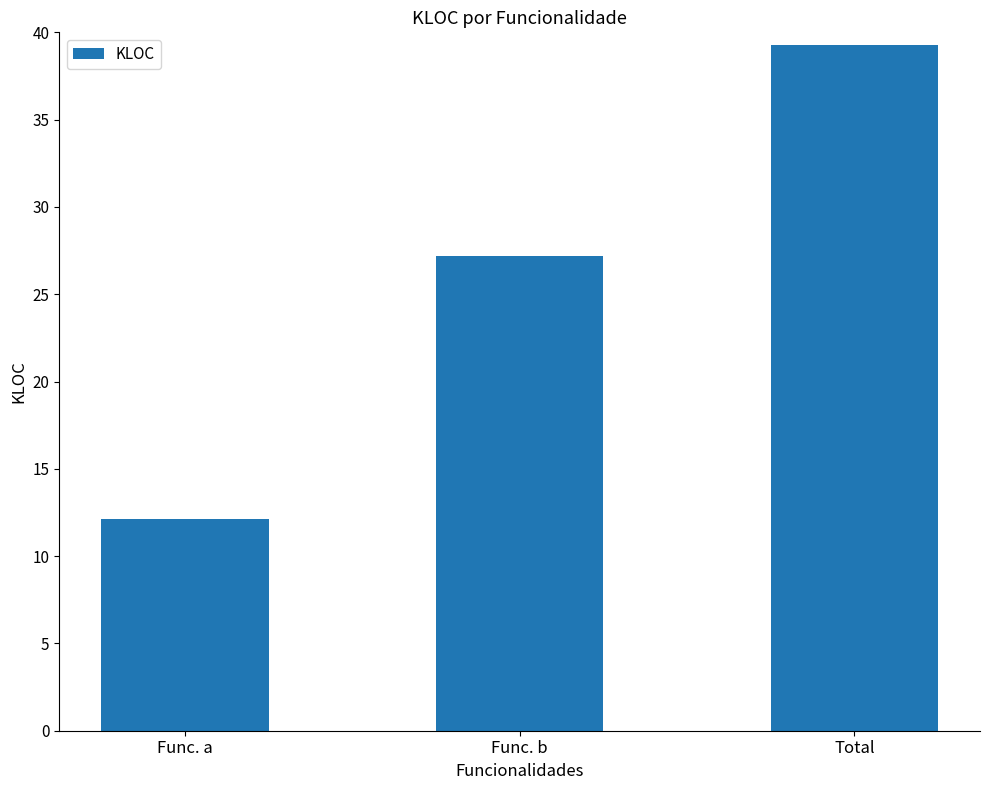

What is the average value?

26.2